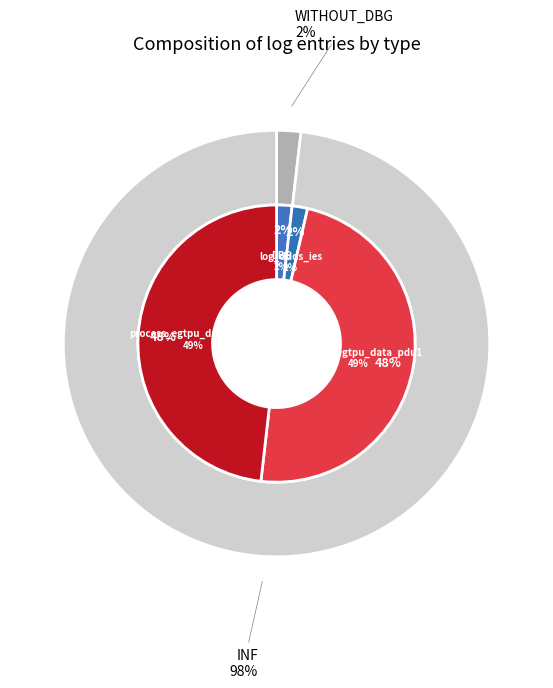

What percentage is the DBG slice, to the nearest percent?

2%